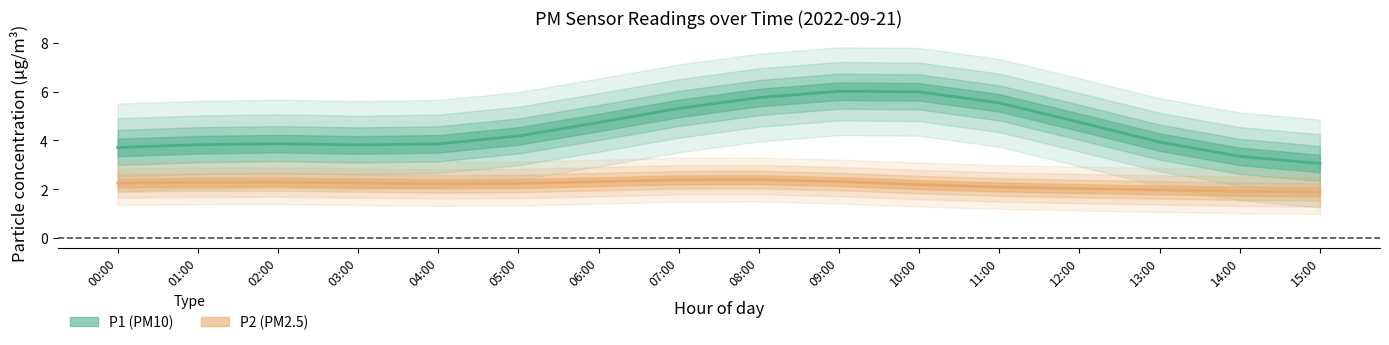

What is the difference between the second highest and second lowest values in the P1 series?

2.6